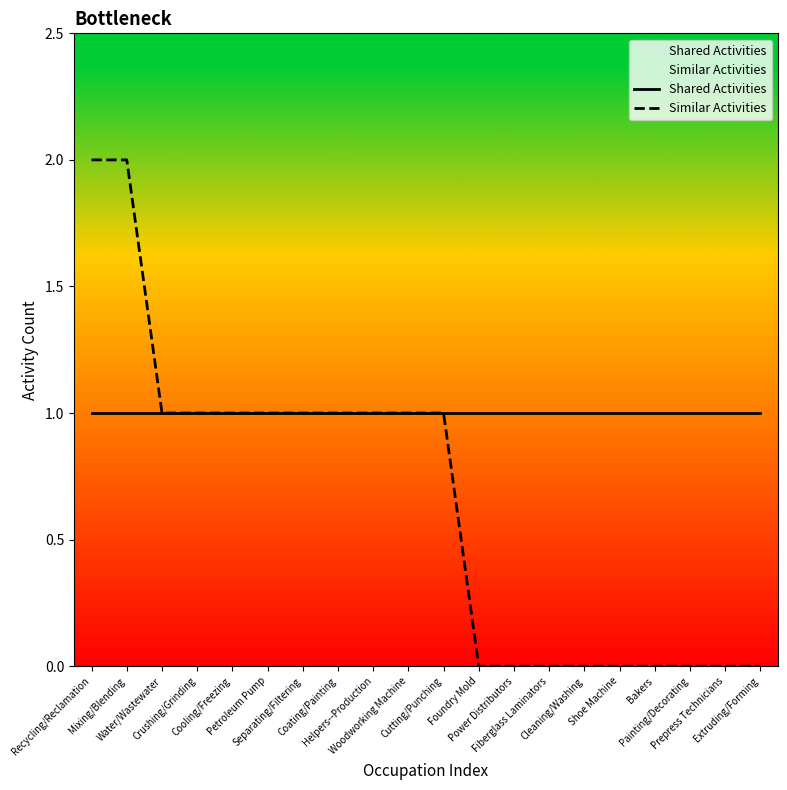

What is the difference between the maximum and second lowest values in the Similar Activities series?

2